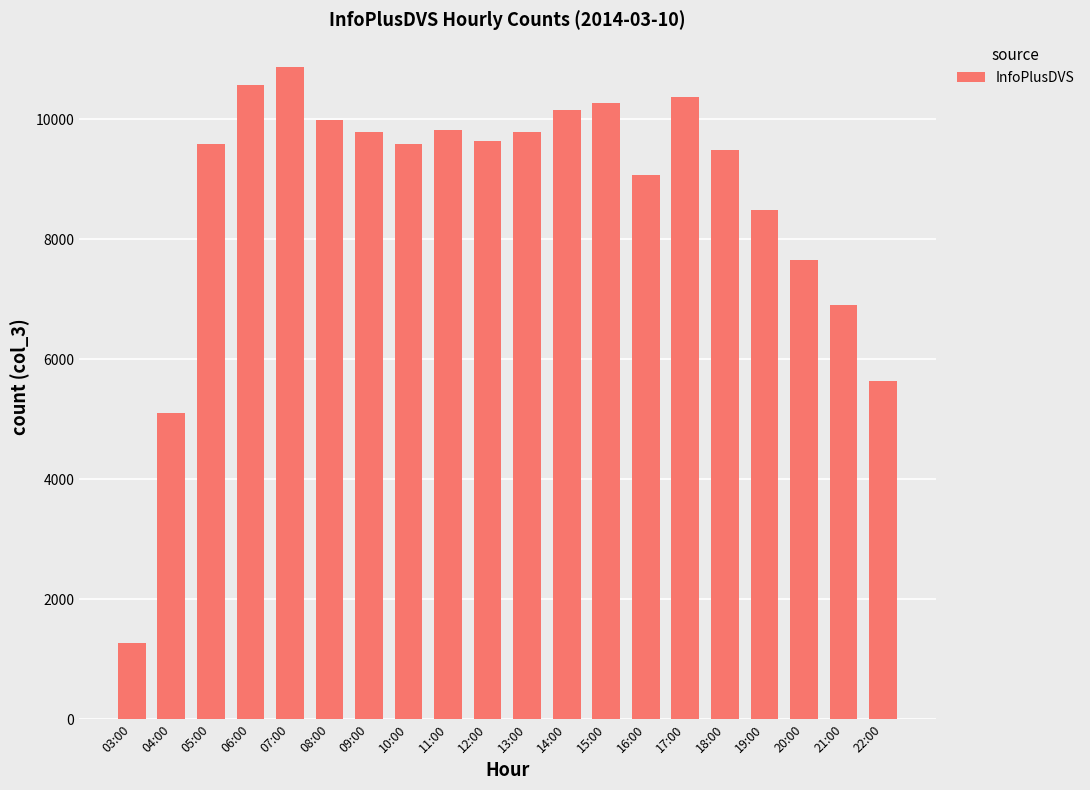

Are the bars horizontal?

No